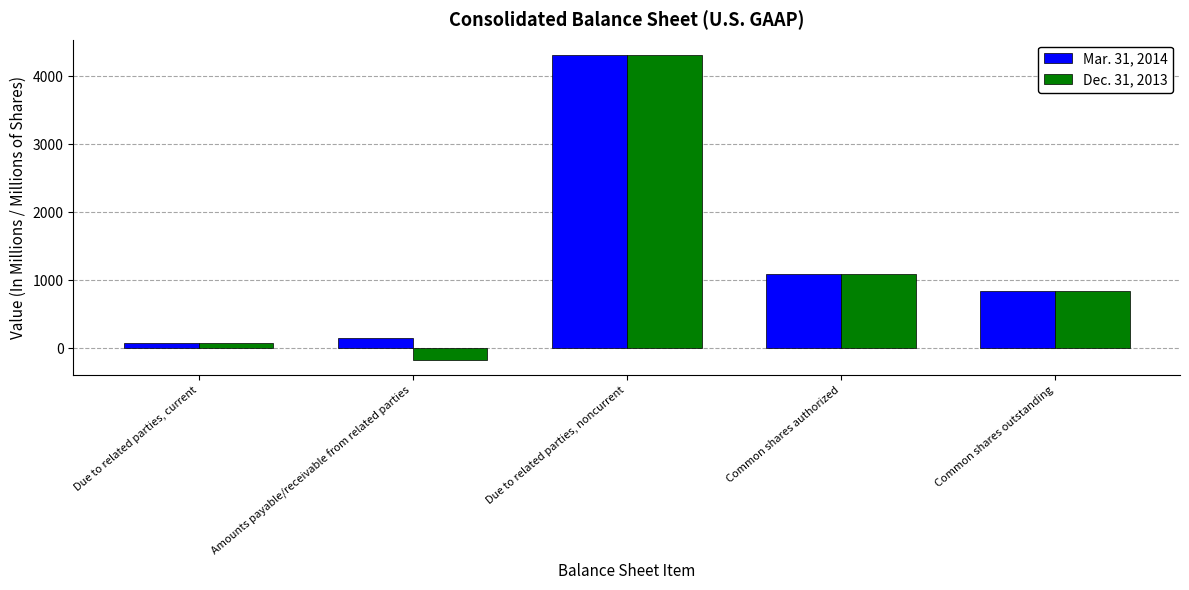

What is the sum of all Dec. 31, 2013 values?

6169